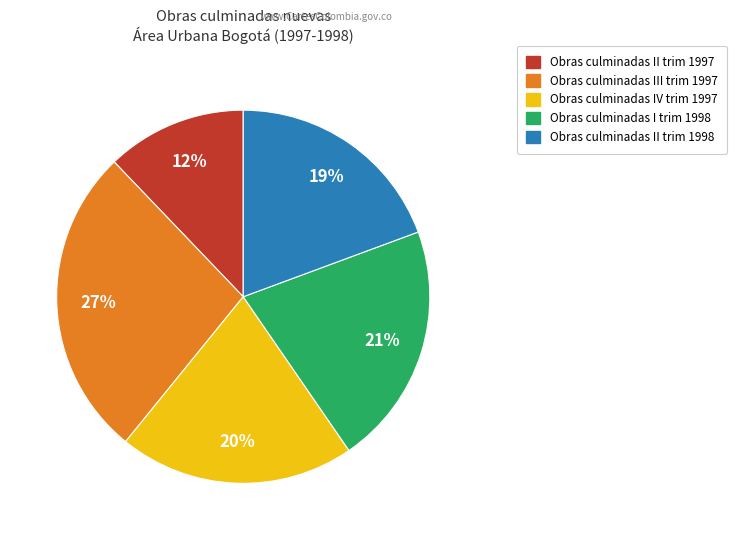

Is there a majority slice in this chart?

No